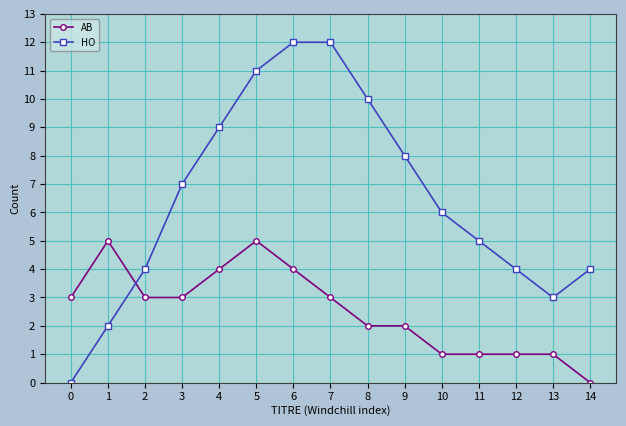

How many interior local valleys does the HO series have?

1